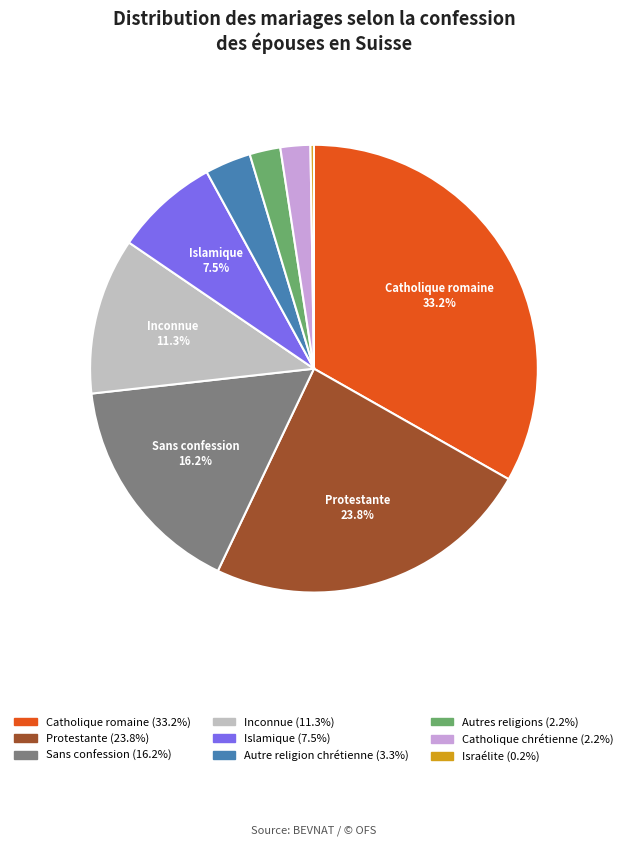

What is the largest slice in the pie chart?

Catholique romaine